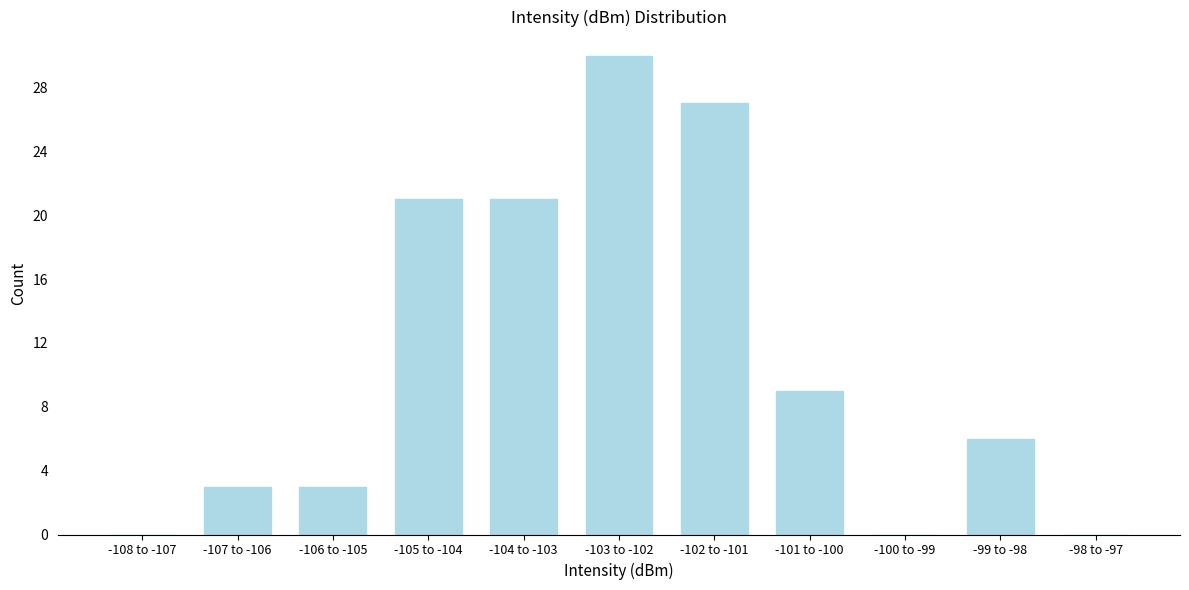

Reading right to left, list all the values displayed in this chart.

-98 to -97=0	-99 to -98=6	-100 to -99=0	-101 to -100=9	-102 to -101=27	-103 to -102=30	-104 to -103=21	-105 to -104=21	-106 to -105=3	-107 to -106=3	-108 to -107=0